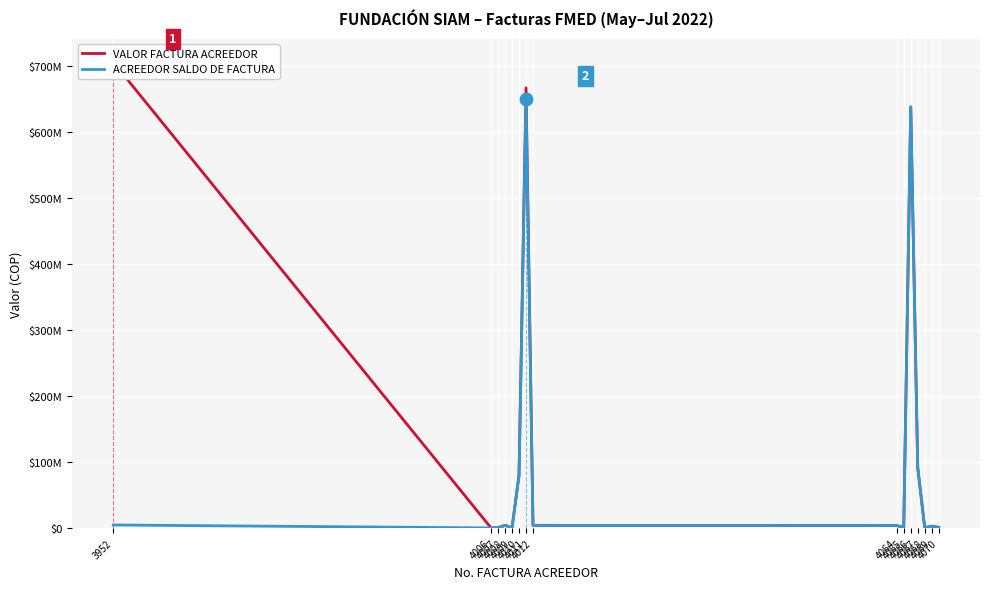

What are all the series names shown in the legend?

VALOR FACTURA ACREEDOR, ACREEDOR SALDO DE FACTURA